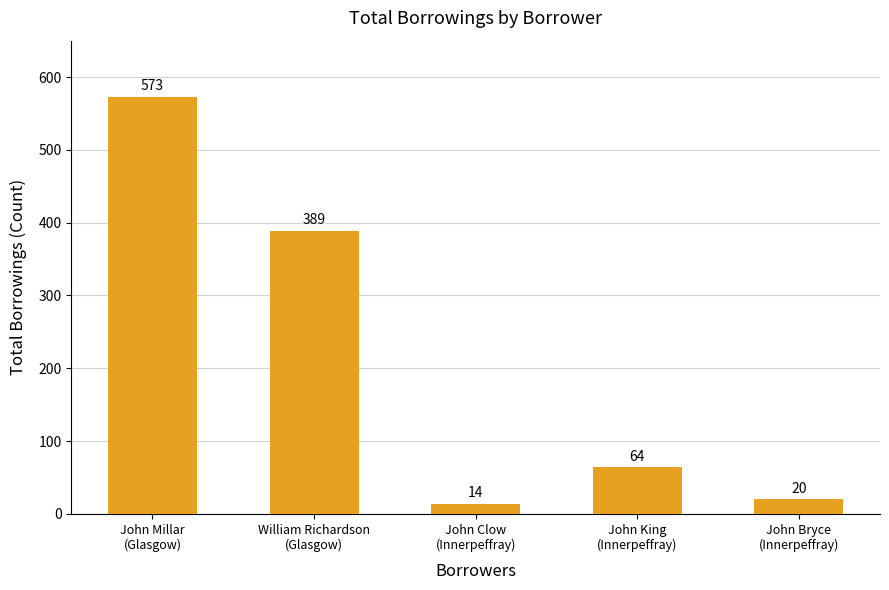

How many bars are there in total?

5